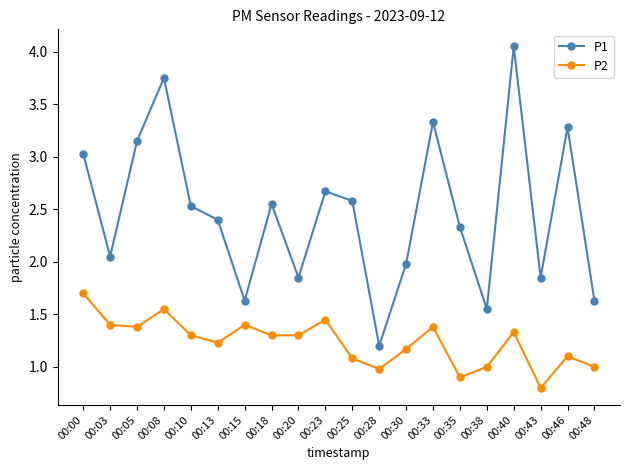

What is the spread (max minus min) of values at 00:23?

1.2